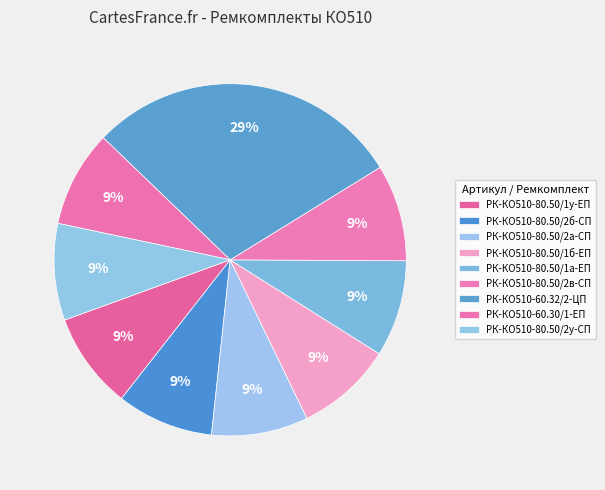

True or false: РК-КО510-80.50/2а-СП accounts for 9% of the total.

True